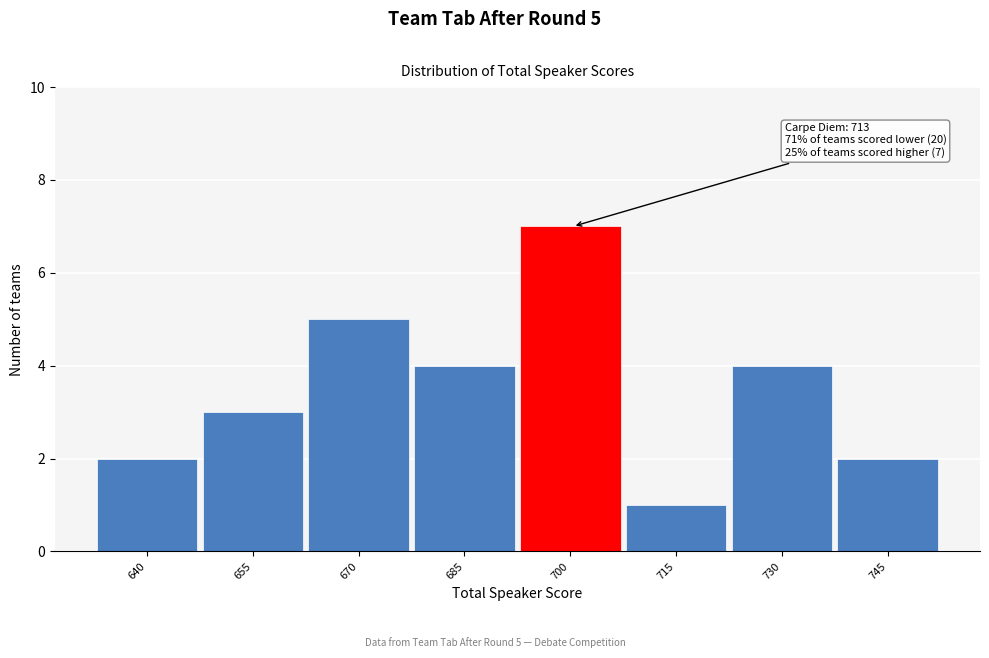

Reading left to right, list all the values displayed in this chart.

2	3	5	4	7	1	4	2